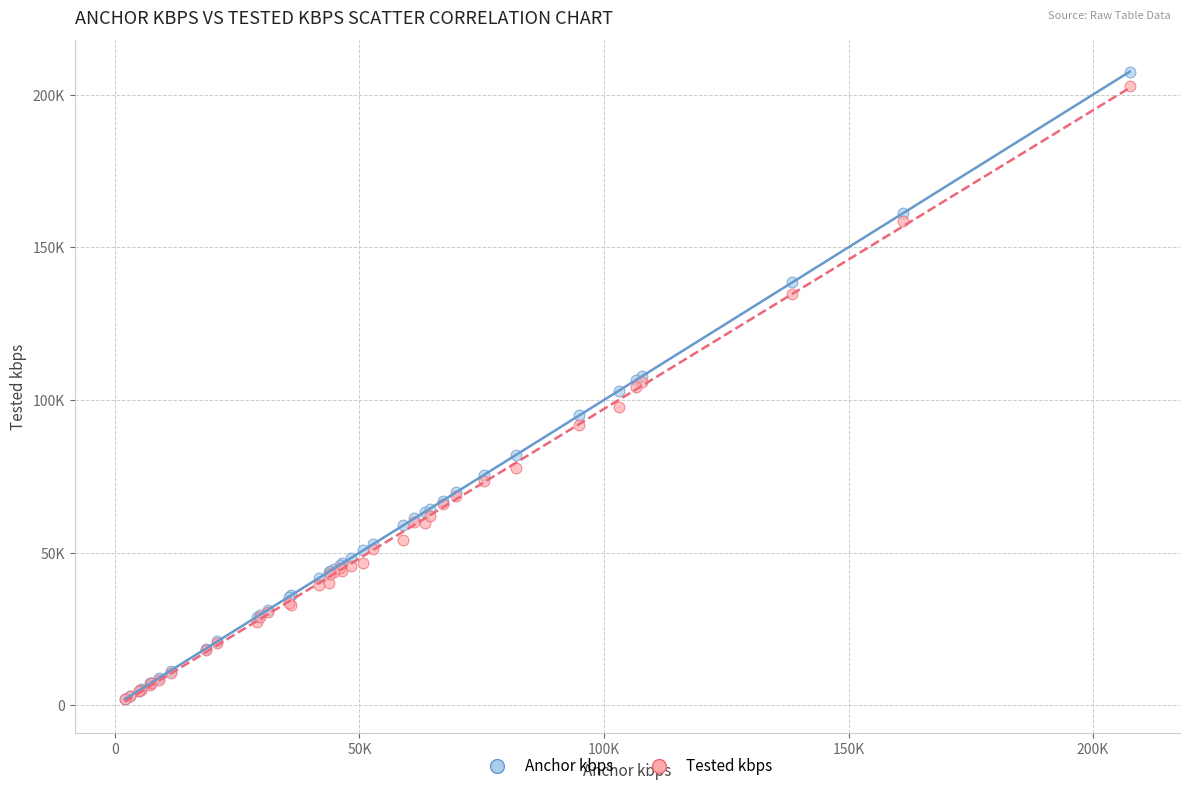

What are all the series names shown in the legend?

Anchor kbps, Tested kbps